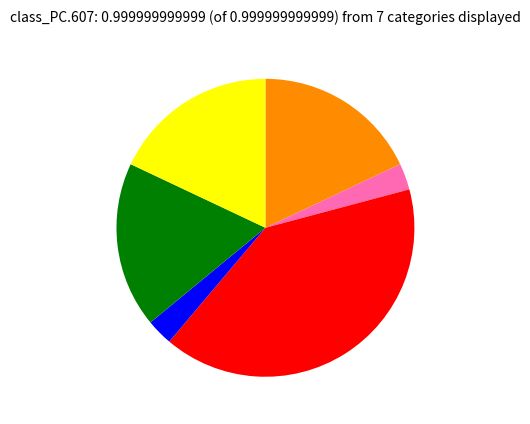

Does any single category account for the majority?

No